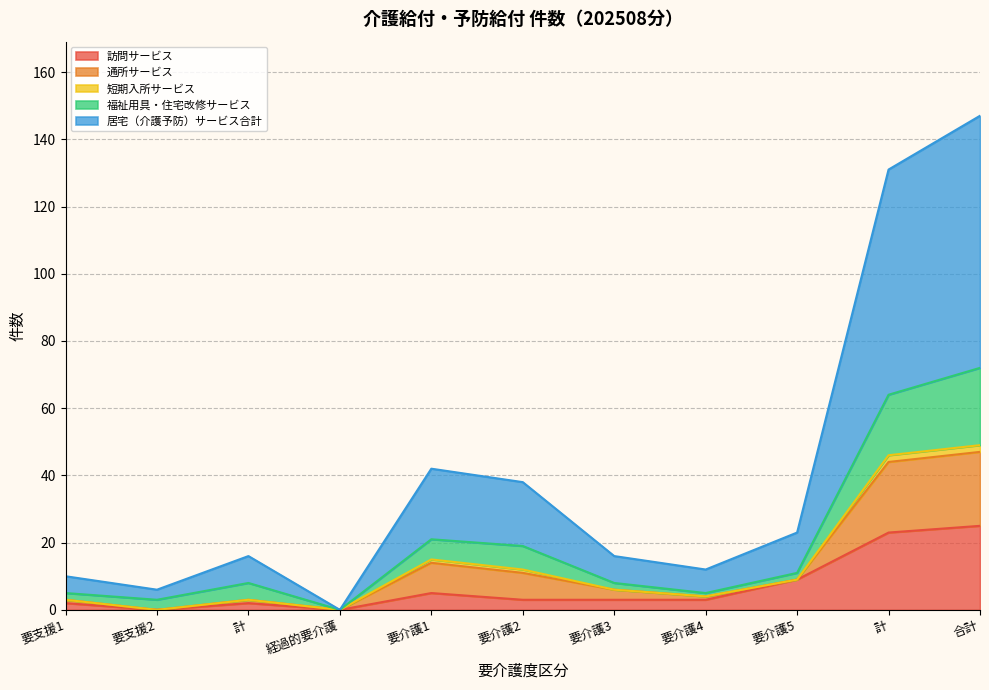

What is the total value across all series at 要介護3?

16